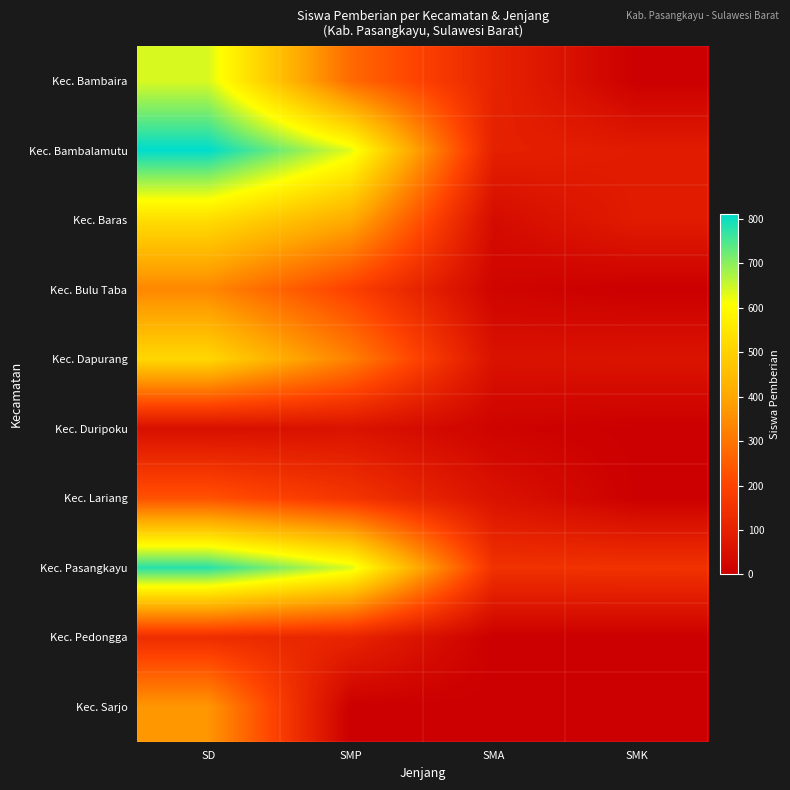

Reading left to right, list all the values displayed in this chart.

Kec. Bambaira: SD=639	SMP=279	SMA=108	SMK=0
Kec. Bambalamutu: SD=812	SMP=631	SMA=99	SMK=85
Kec. Baras: SD=529	SMP=411	SMA=36	SMK=84
Kec. Bulu Taba: SD=338	SMP=193	SMA=16	SMK=0
Kec. Dapurang: SD=515	SMP=324	SMA=55	SMK=60
Kec. Duripoku: SD=48	SMP=58	SMA=12	SMK=0
Kec. Lariang: SD=231	SMP=159	SMA=57	SMK=2
Kec. Pasangkayu: SD=780	SMP=637	SMA=149	SMK=151
Kec. Pedongga: SD=137	SMP=111	SMA=0	SMK=0
Kec. Sarjo: SD=368	SMP=0	SMA=0	SMK=0